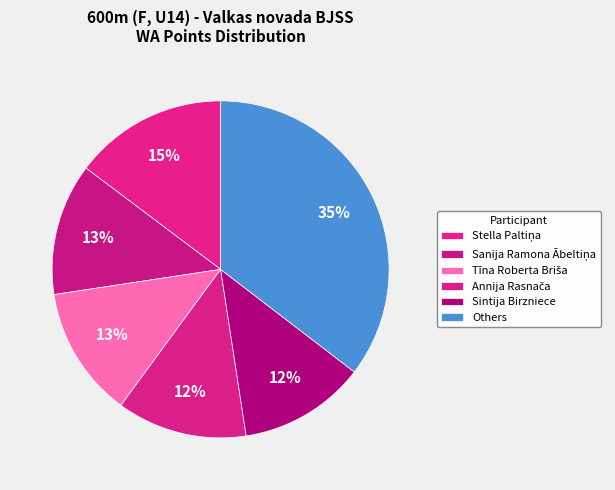

How many segments does this pie chart have?

6